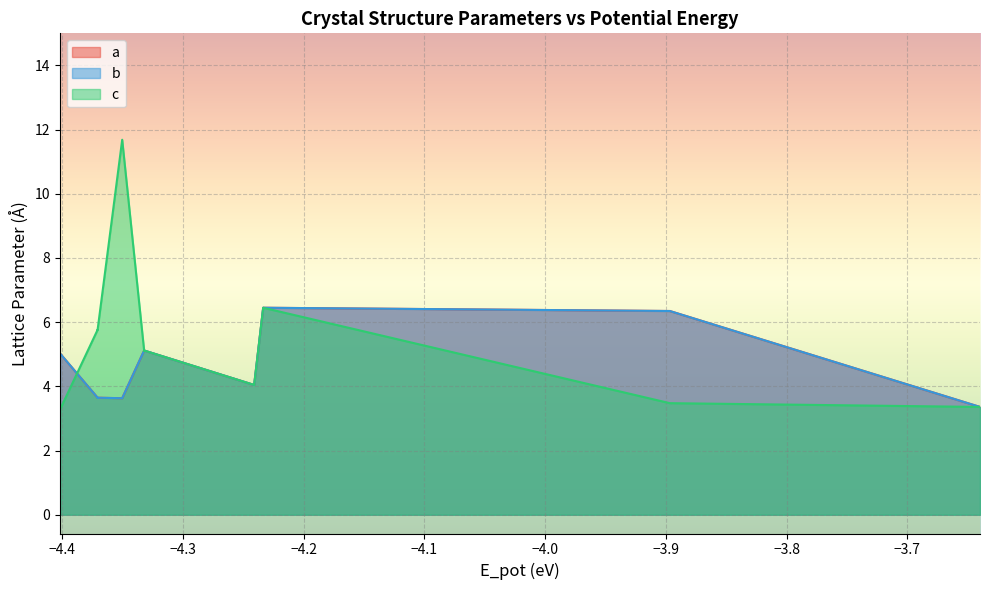

At how many categories does at least one series exceed 8?

1